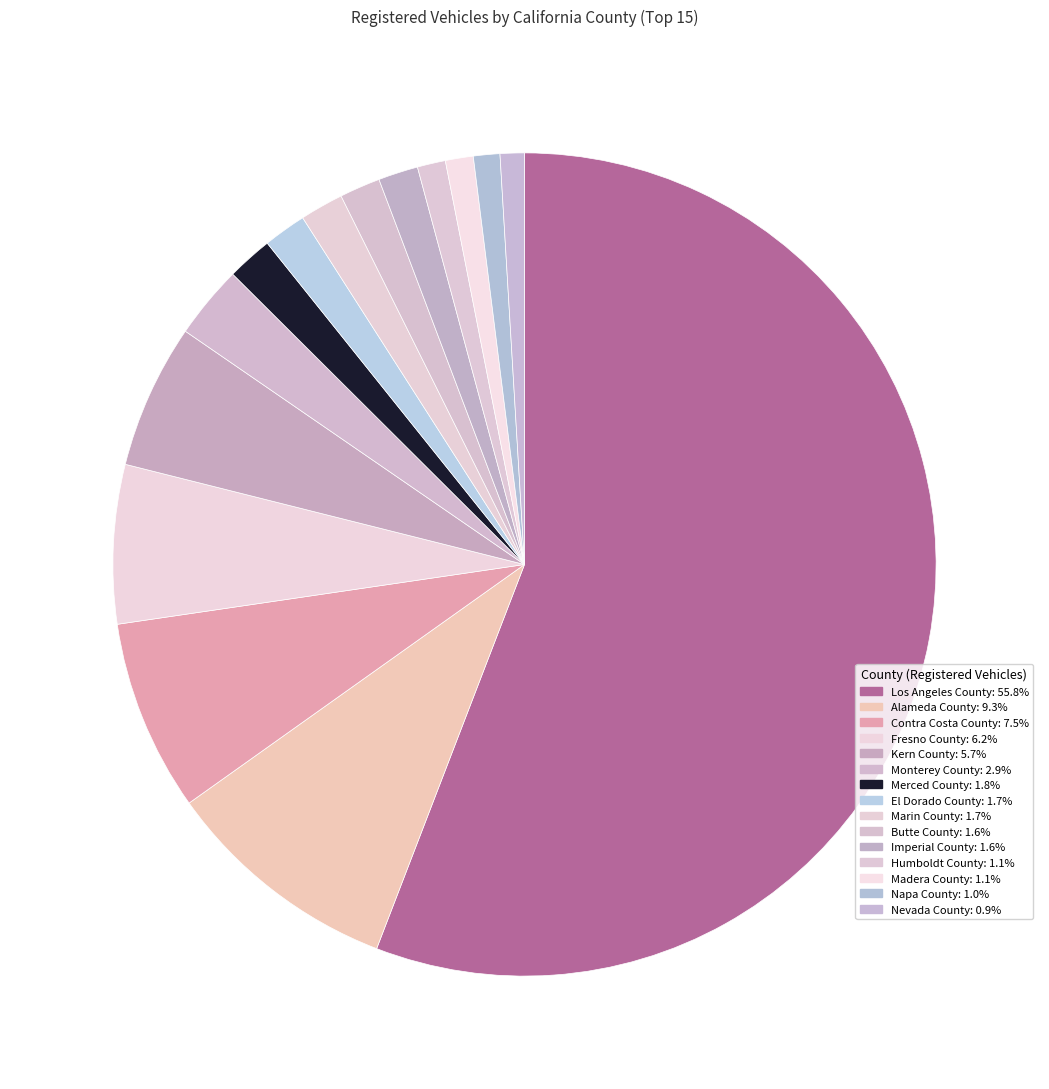

Is it true that Los Angeles County is 44% of the pie?

False